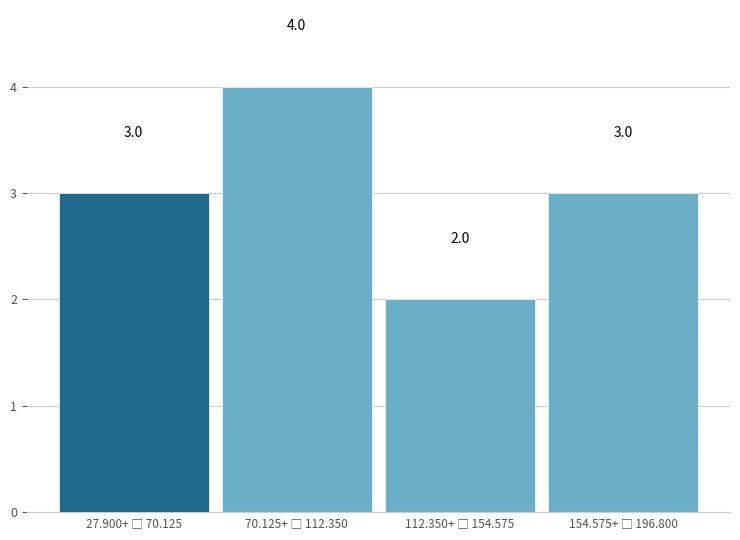

Reading left to right, extract all data points from this chart.

3	4	2	3